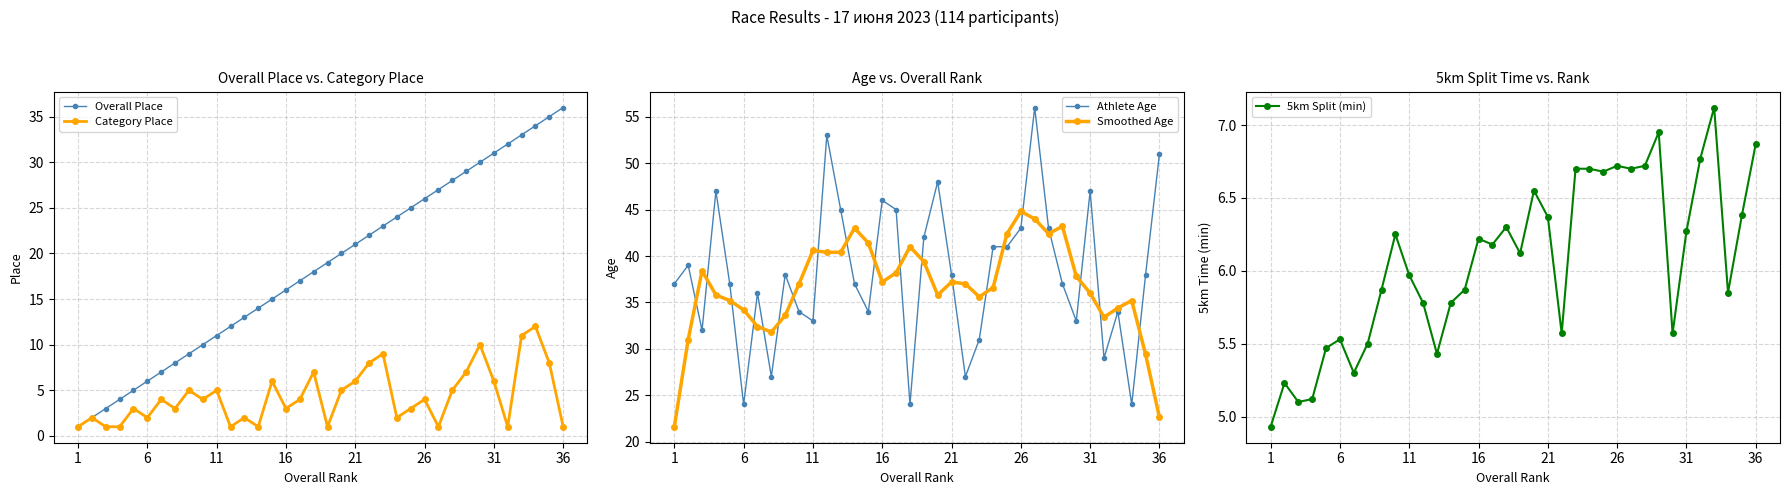

In Category Place, how many points are higher than both neighbors (excluding endpoints)?

12